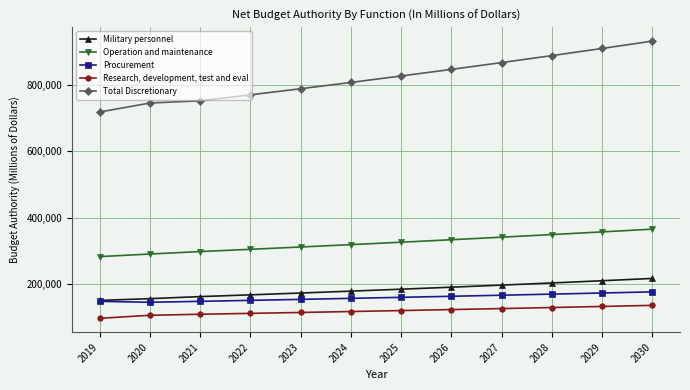

At how many categories does at least one series exceed 587263?

12